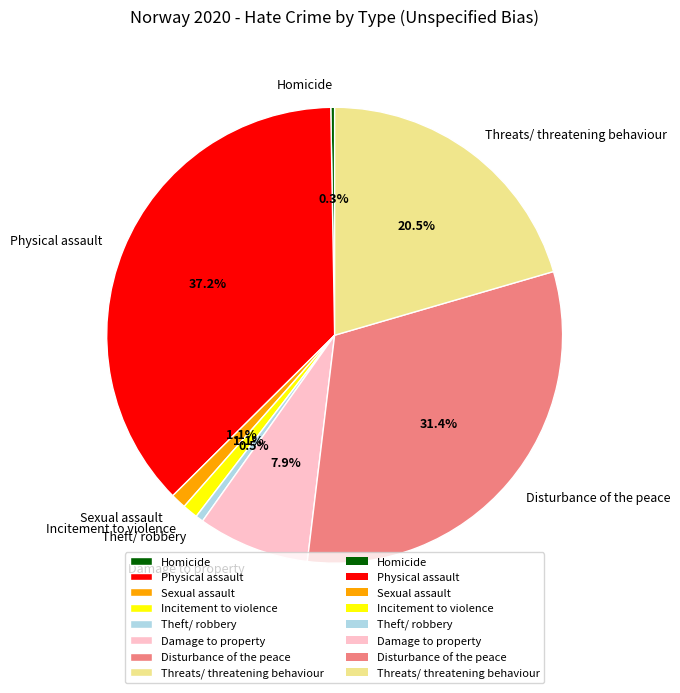

To the nearest percent, what is the average slice percentage?

12%